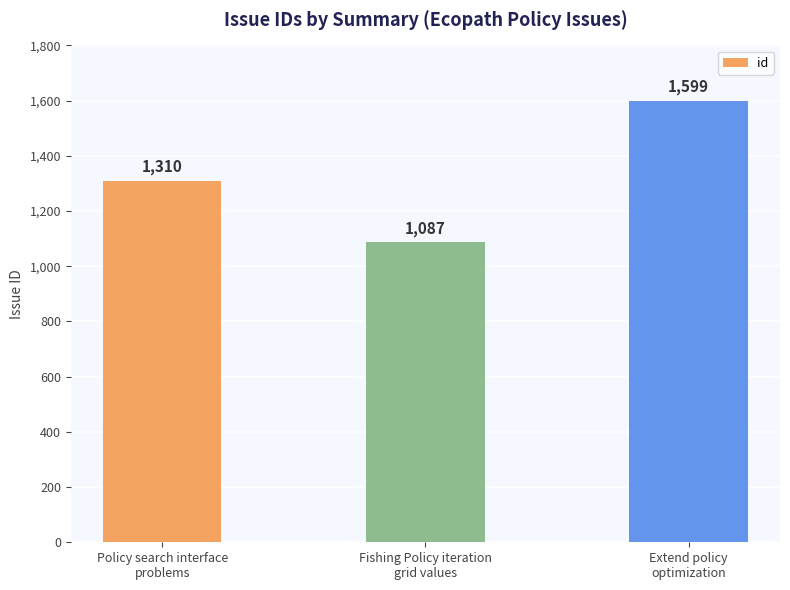

The chart shows a value of 560 at Fishing Policy iteration
grid values. True or false?

False